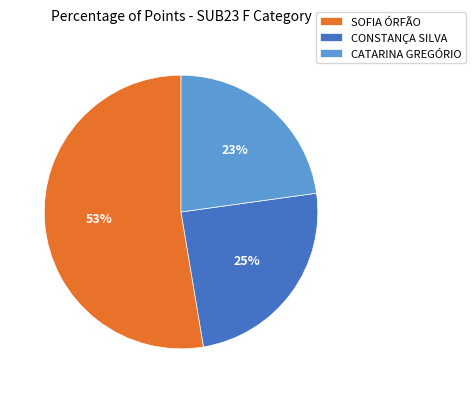

What is the ratio of the value at CATARINA GREGÓRIO to the value at SOFIA ÓRFÃO?

0.4